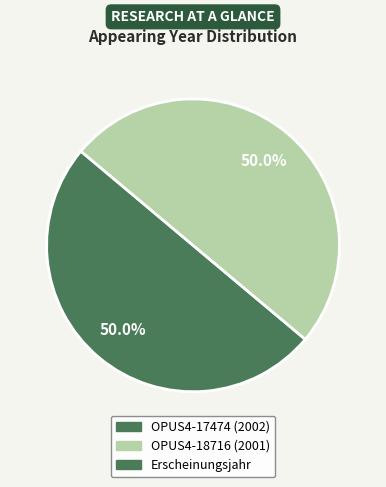

Which slice is the smallest?

OPUS4-18716